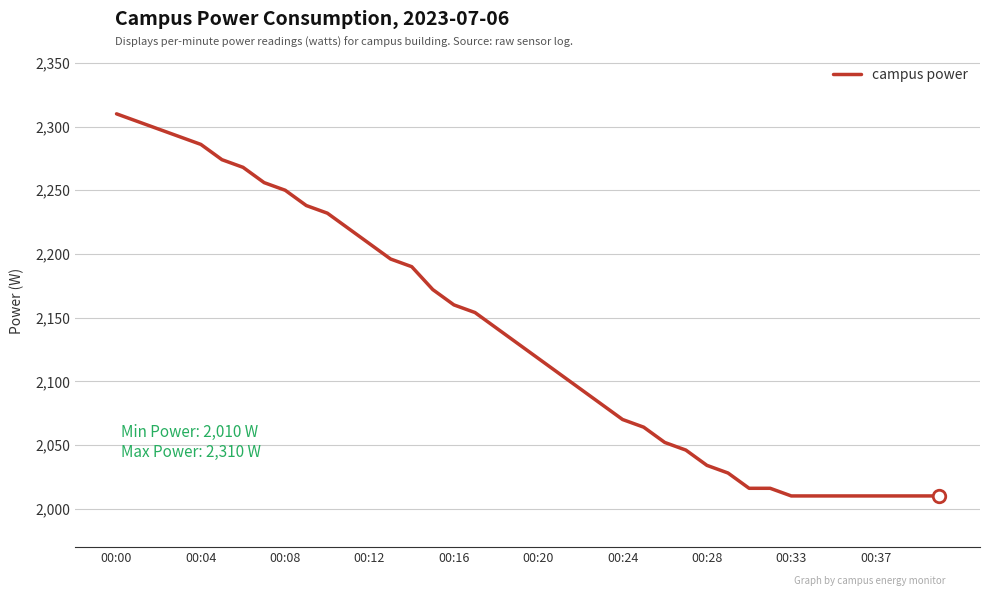

What is the maximum value shown in the chart?

2310